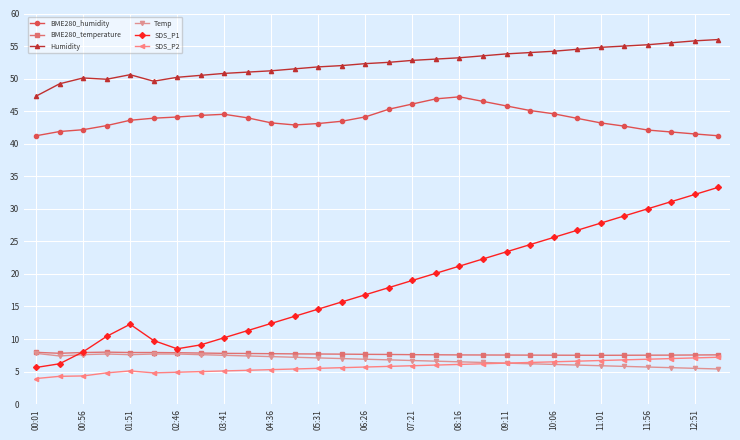

What is the value of the BME280_humidity point at the 17th from the left?

46.1